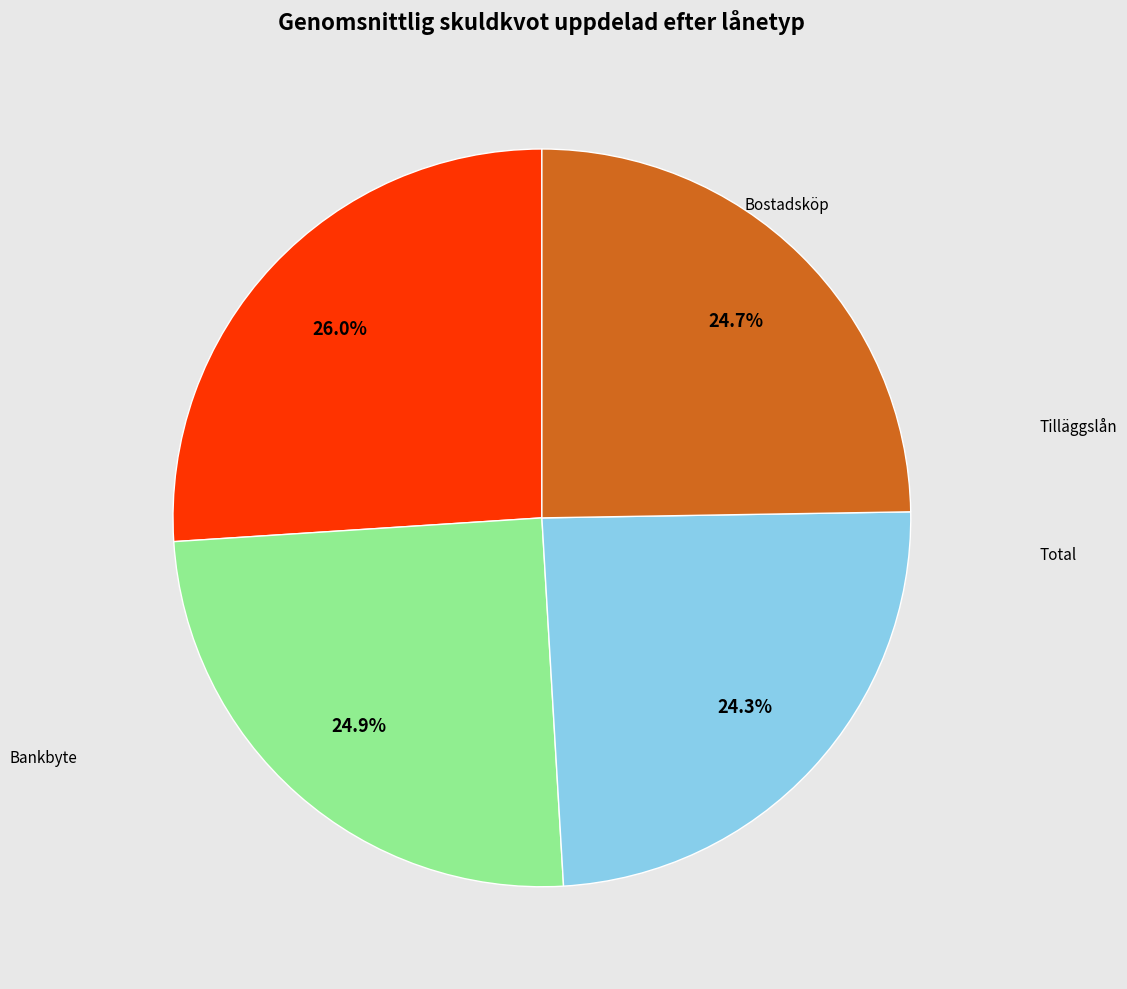

How many segments does this pie chart have?

4